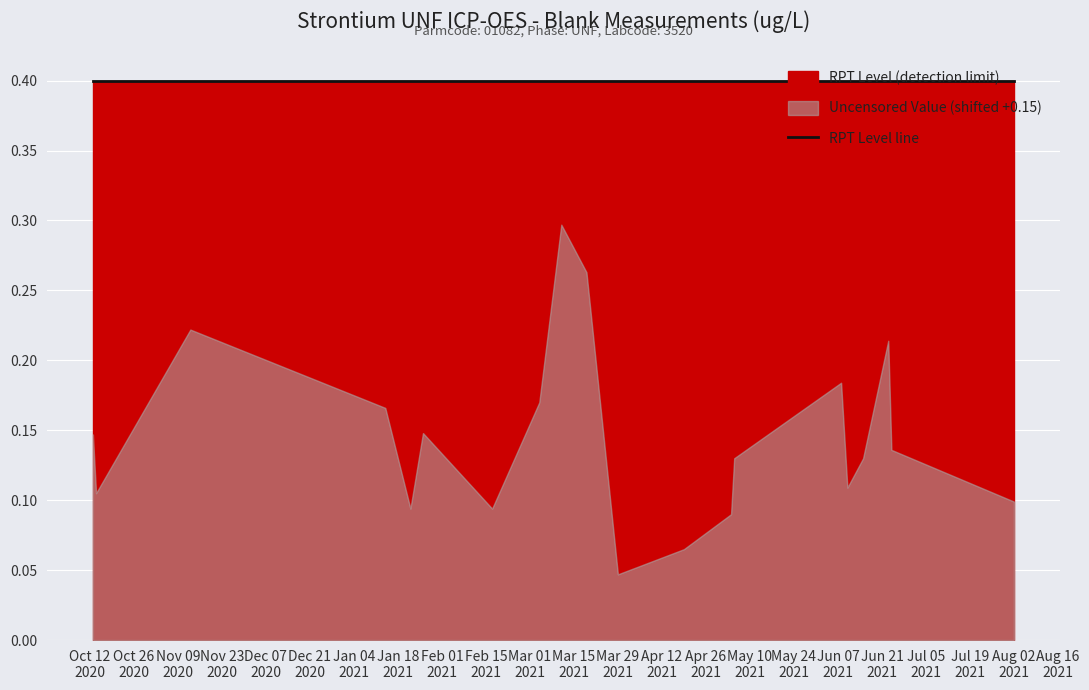

What is the minimum value for RPT Level (ug/L)?

0.4